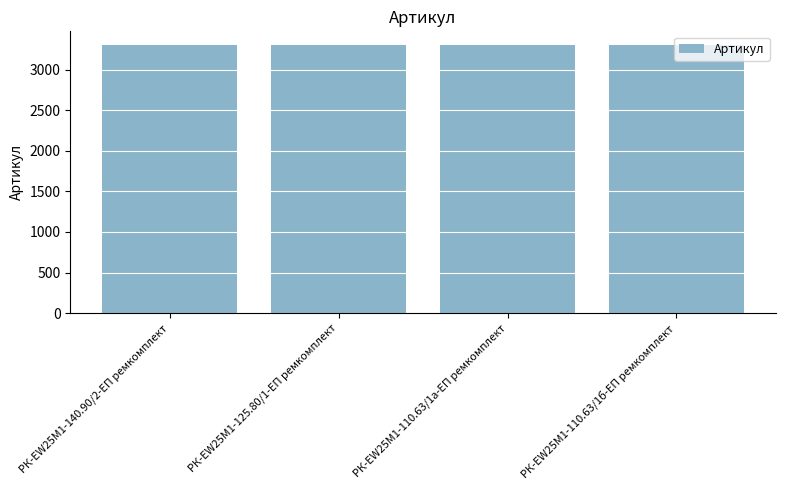

Are the bars horizontal?

No